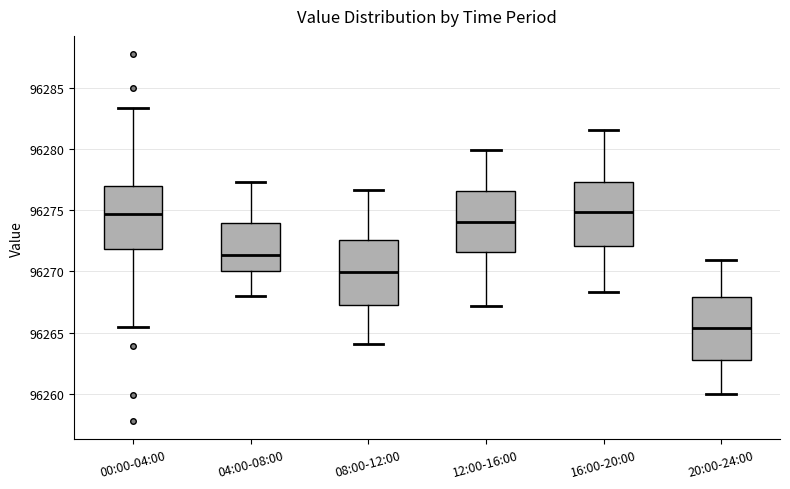

Where does the lower whisker of the box for 08:00-12:00 end on the y-axis? The values are not printed on the chart, so give them approximately, as read against the axis.

96264.0